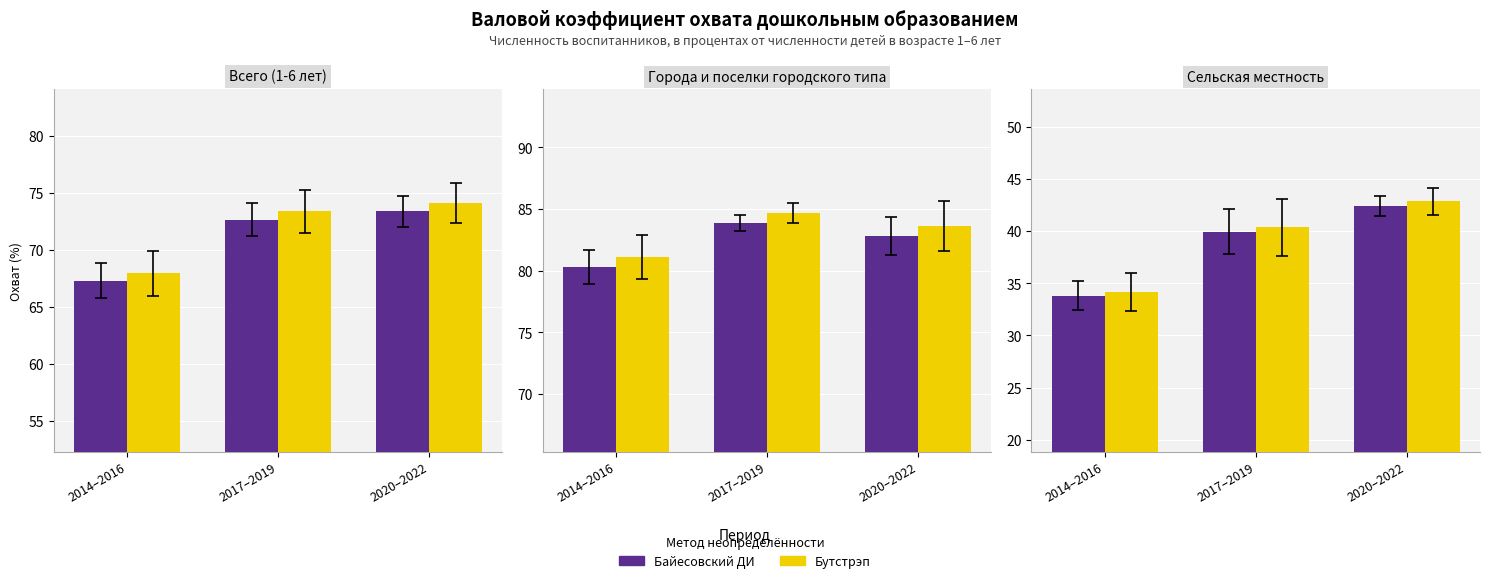

What is the difference between the Бутстрэп values at 2020–2022 and 2014–2016?

8.7